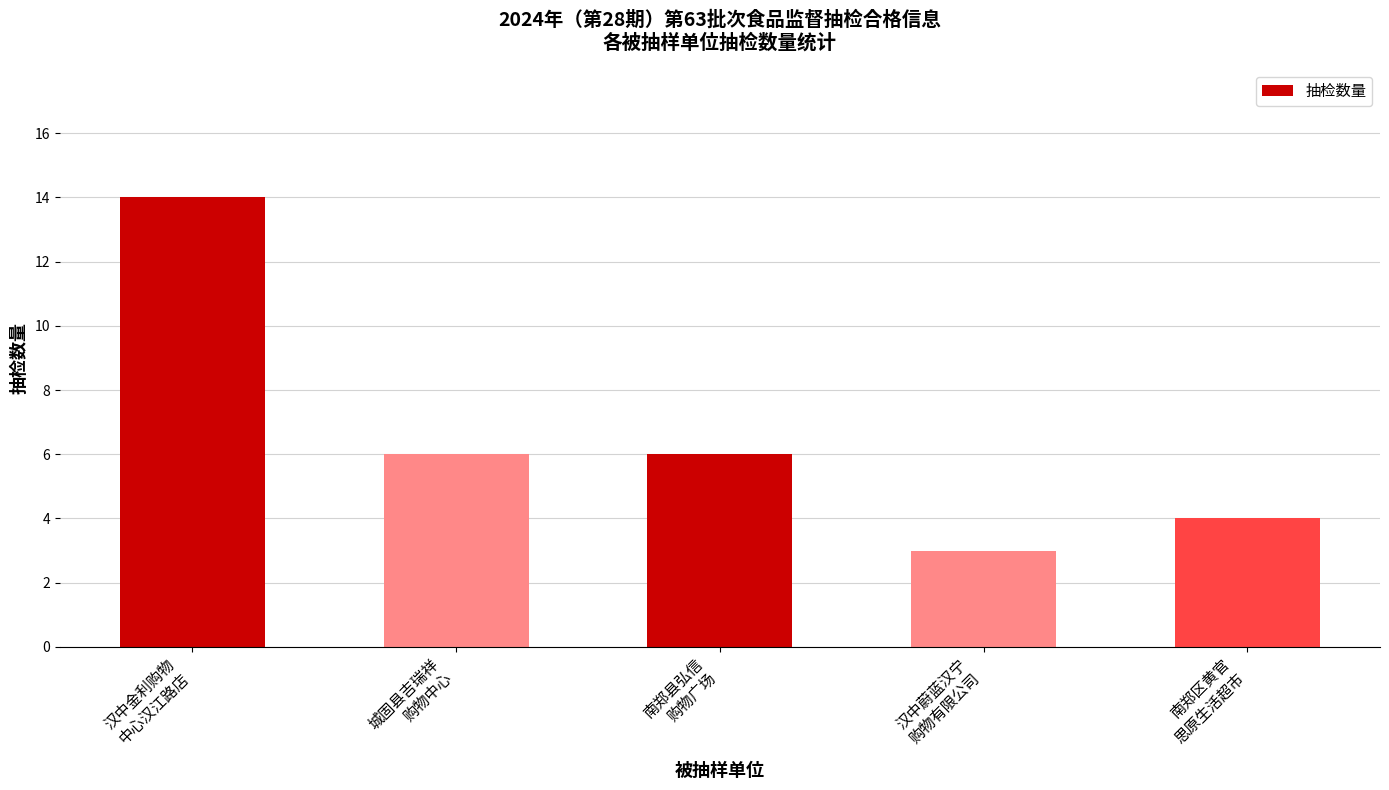

What is the greatest value displayed?

14